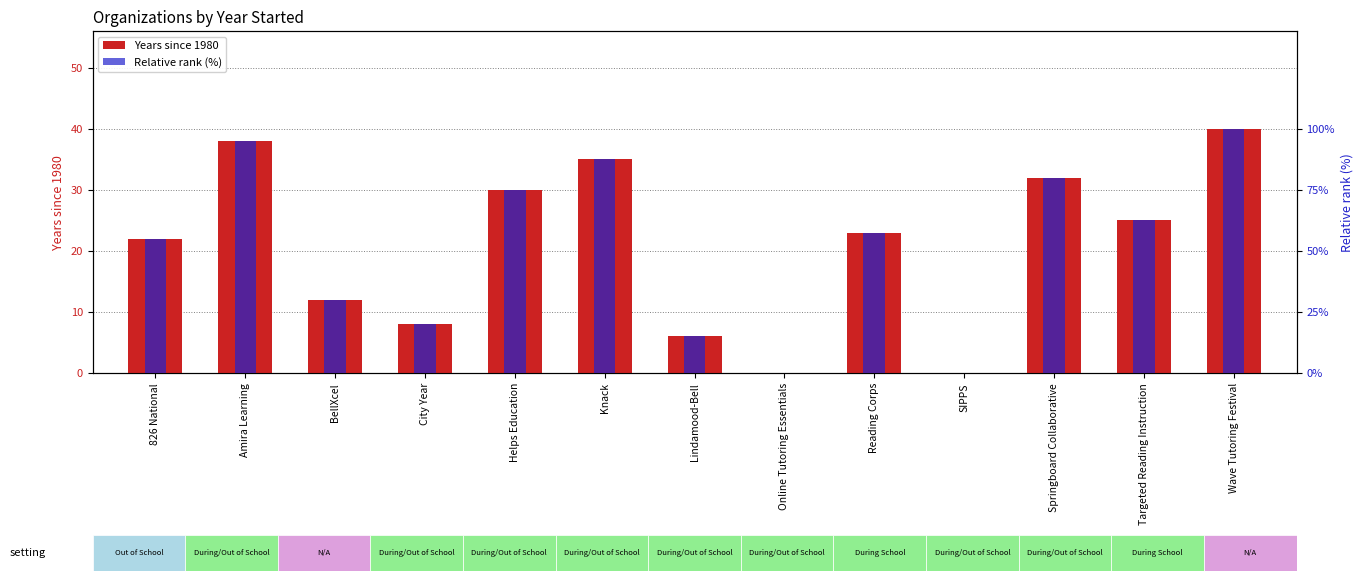

Which series has the widest spread of values?

Relative rank (%)